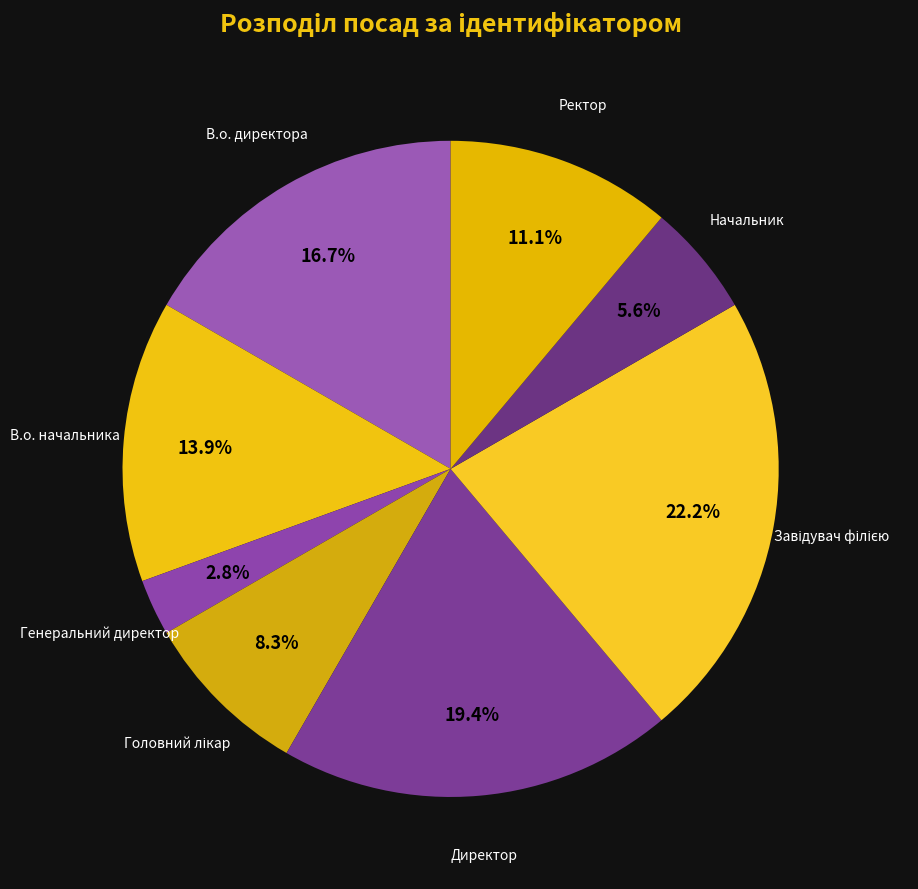

Which slice is the smallest?

Генеральний директор